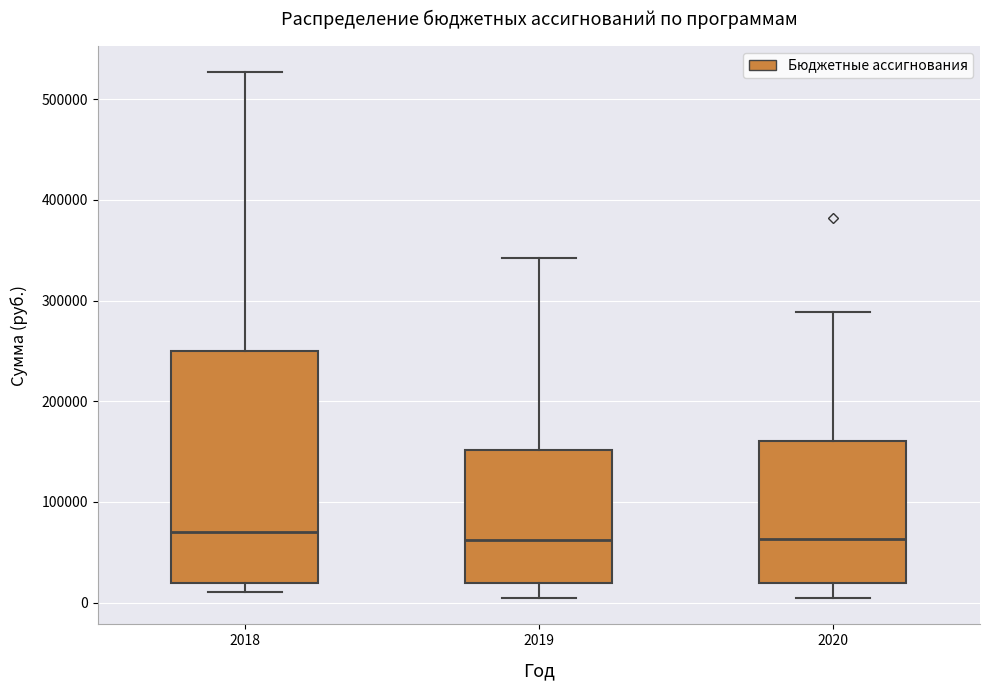

Where does the median line of the box at x = 2019 sit on the y-axis? The values are not printed on the chart, so give them approximately, as read against the axis.

60000